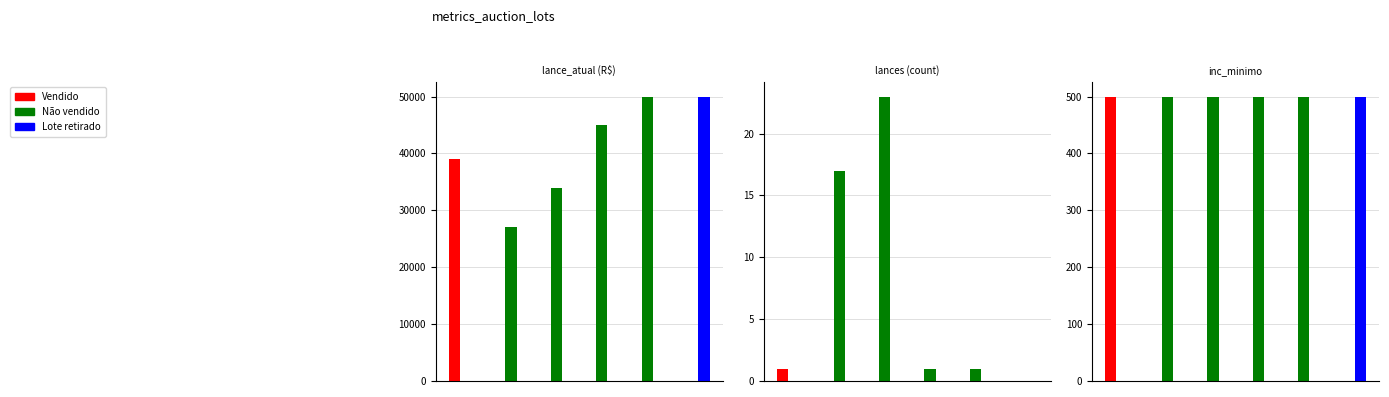

What value does the Vendido series have at 0, to the nearest 10?

500